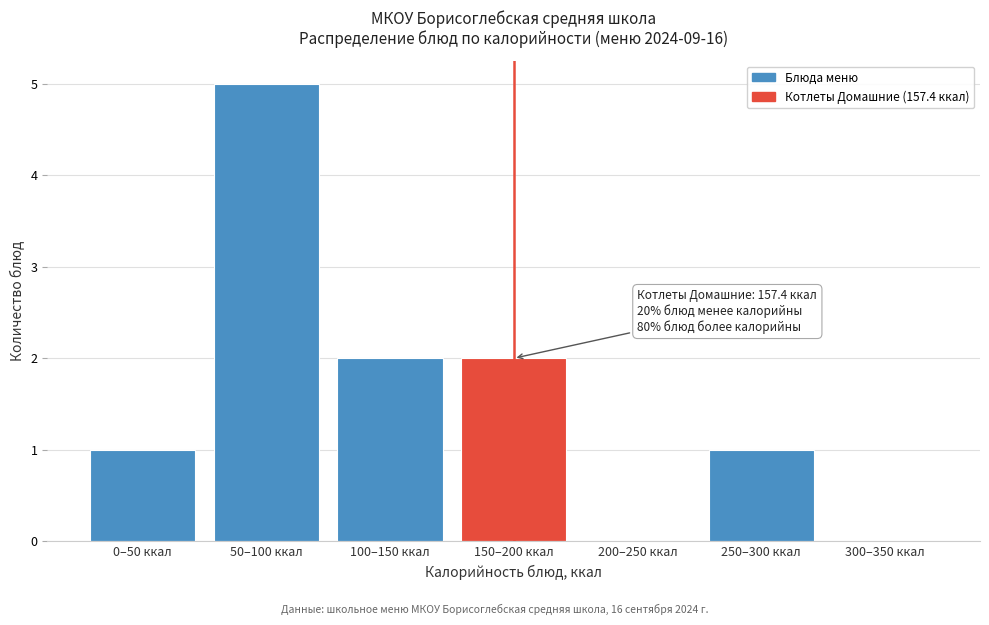

Reading left to right, extract all data points from this chart.

0–50 ккал=1	50–100 ккал=5	100–150 ккал=2	150–200 ккал=2	200–250 ккал=0	250–300 ккал=1	300–350 ккал=0